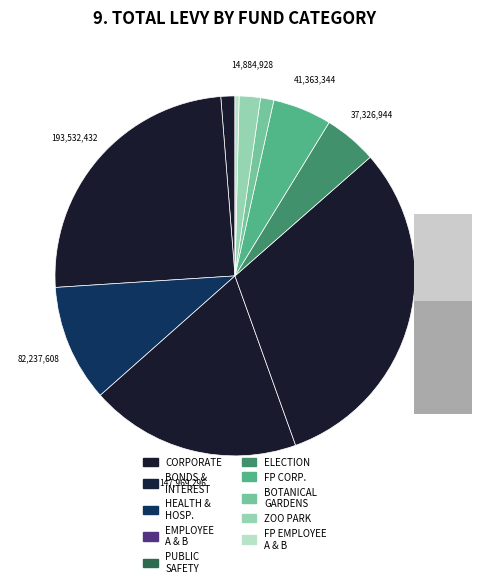

What is the change in value from BONDS & INTEREST to ELECTION?

-156205475